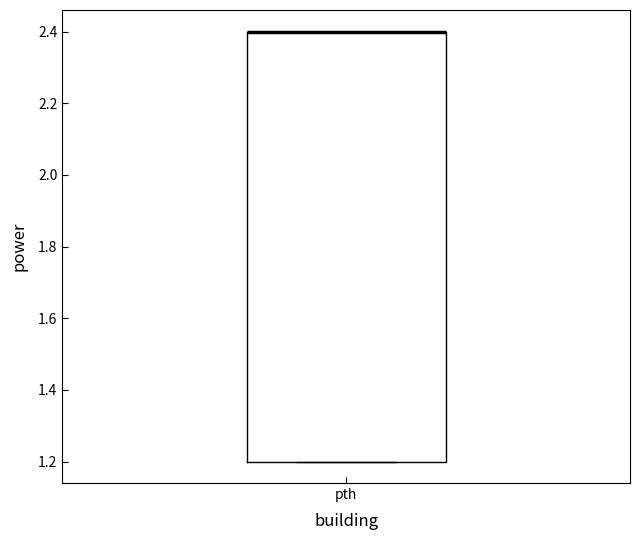

Where is the upper edge of the box for pth on the y-axis? The values are not printed on the chart, so give them approximately, as read against the axis.

2.4